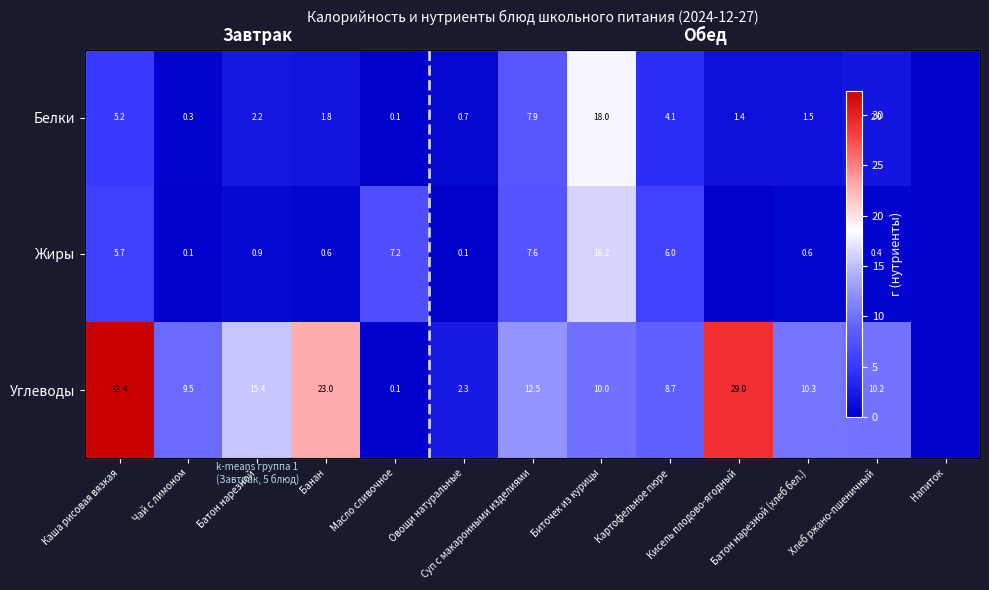

Rank the categories by Белки value from lowest to highest.

Напиток, Масло сливочное, Чай с лимоном, Овощи натуральные, Кисель плодово-ягодный, Батон нарезной (хлеб бел.), Банан, Хлеб ржано-пшеничный, Батон нарезной, Картофельное пюре, Каша рисовая вязкая, Суп с макаронными изделиями, Биточек из курицы